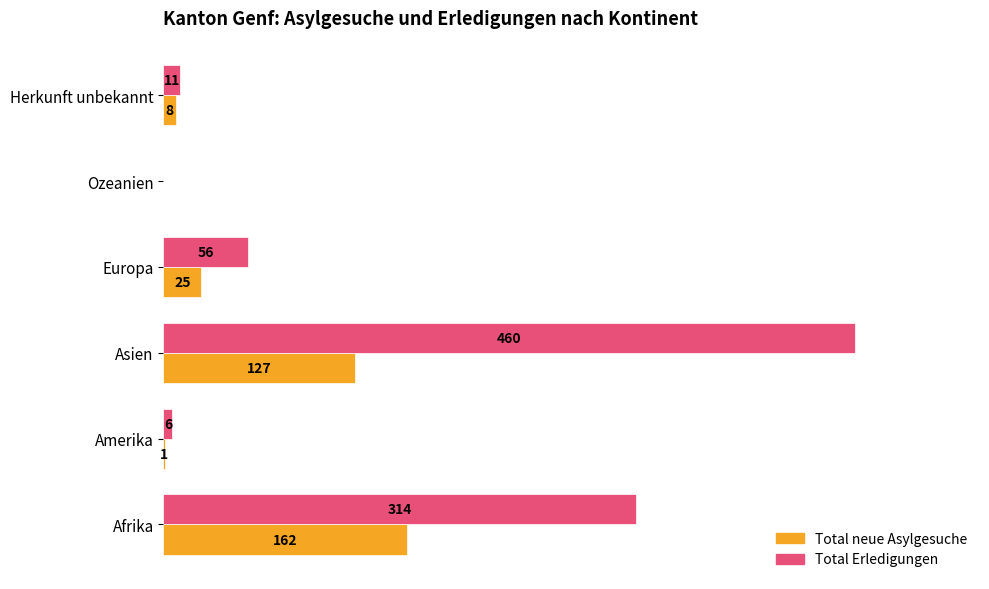

Is the value of Total Erledigungen at Amerika greater than the value of Total neue Asylgesuche at Europa?

No